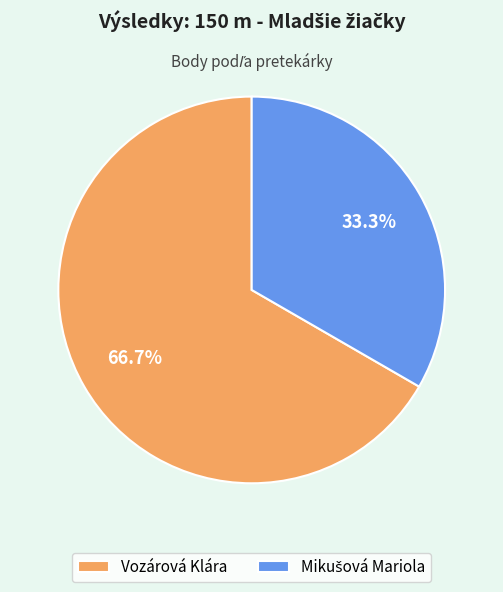

Which slice represents more than half of the pie?

Vozárová Klára